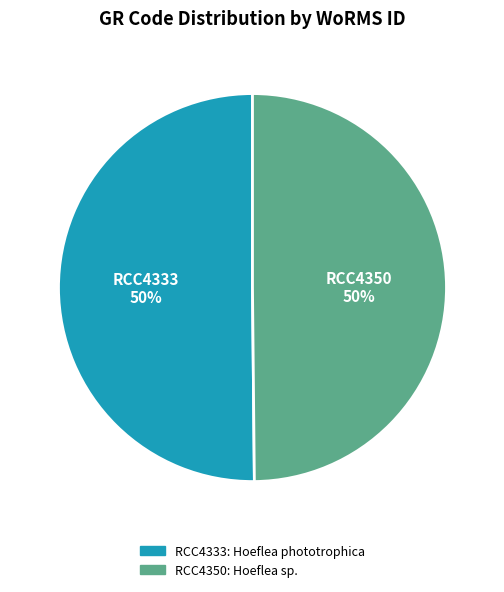

To the nearest percent, what is the average slice percentage?

50%